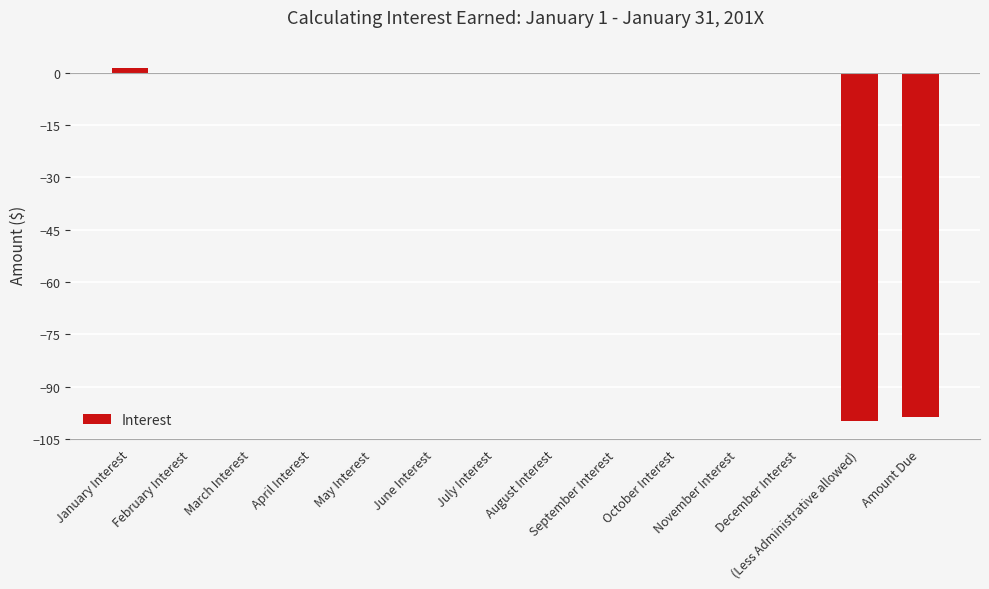

How many data points does each series have?

14